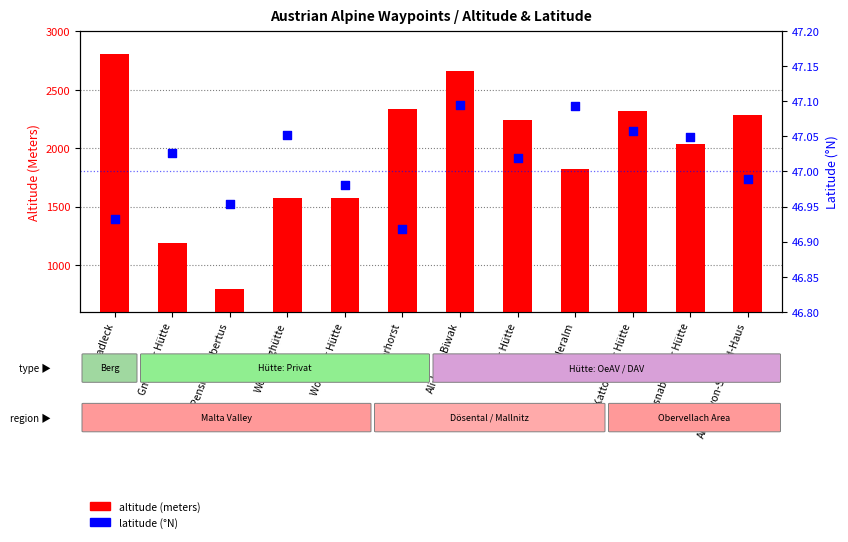

Which series has the largest Y range (max minus min)?

altitude (meters)